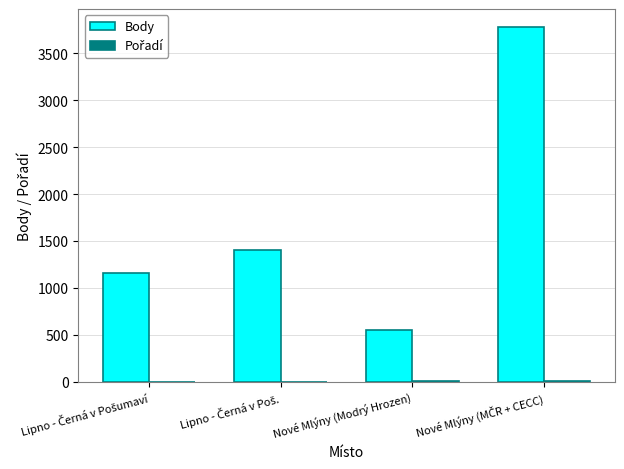

How many groups of bars are there?

4